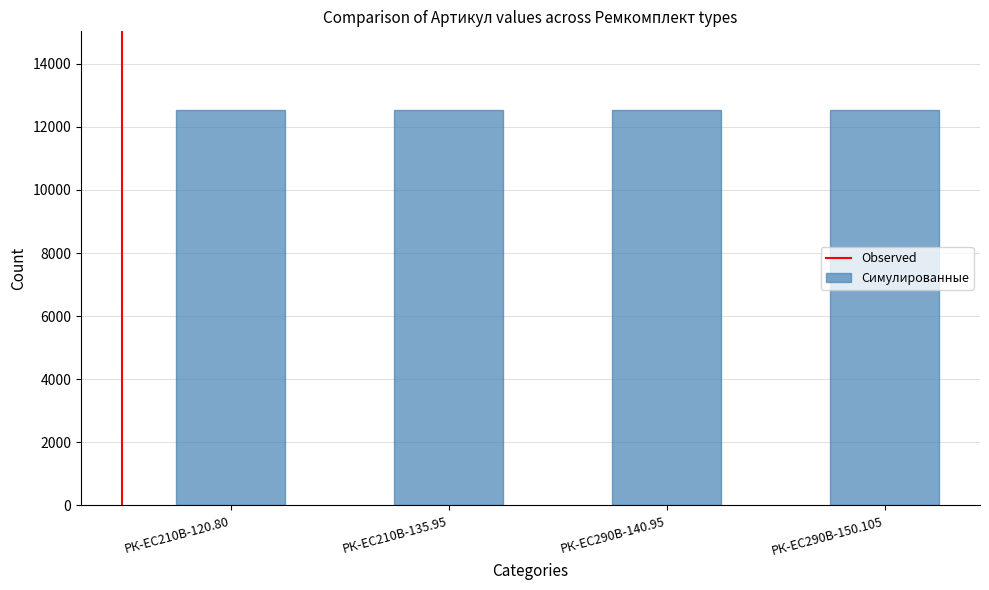

What is the average value?

12520